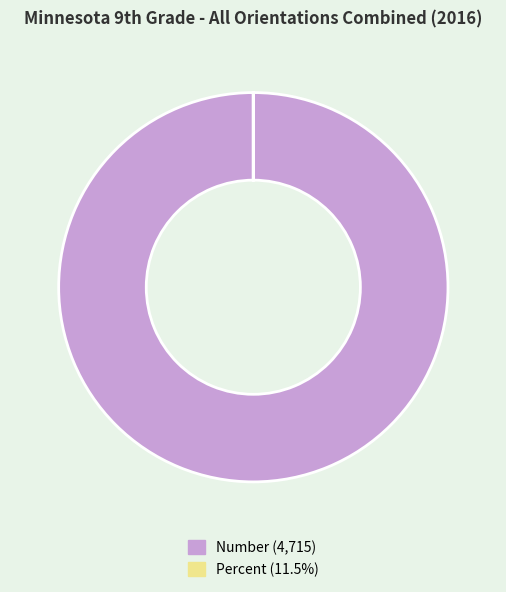

What is the largest slice in the pie chart?

Number